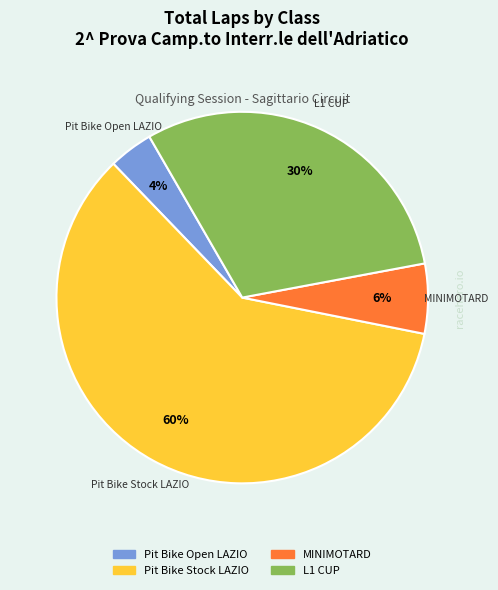

How many segments does this pie chart have?

4